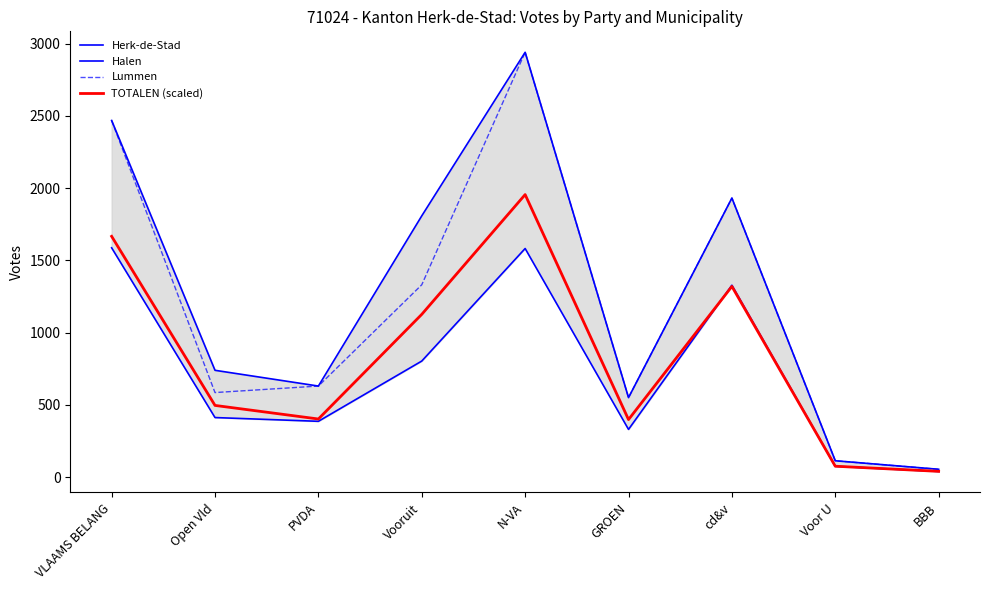

What are all the series names shown in the legend?

Herk-de-Stad, Halen, Lummen, TOTALEN (scaled)